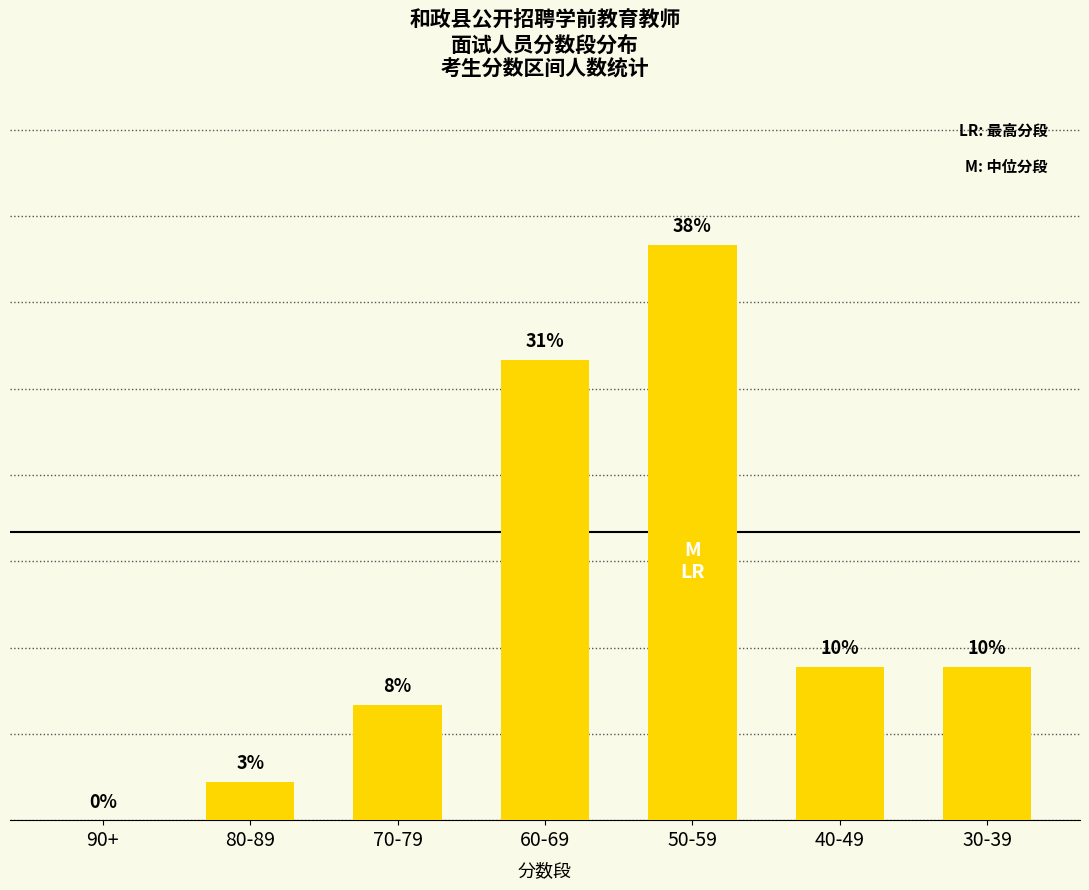

At which label is the value closest to 19?

40-49